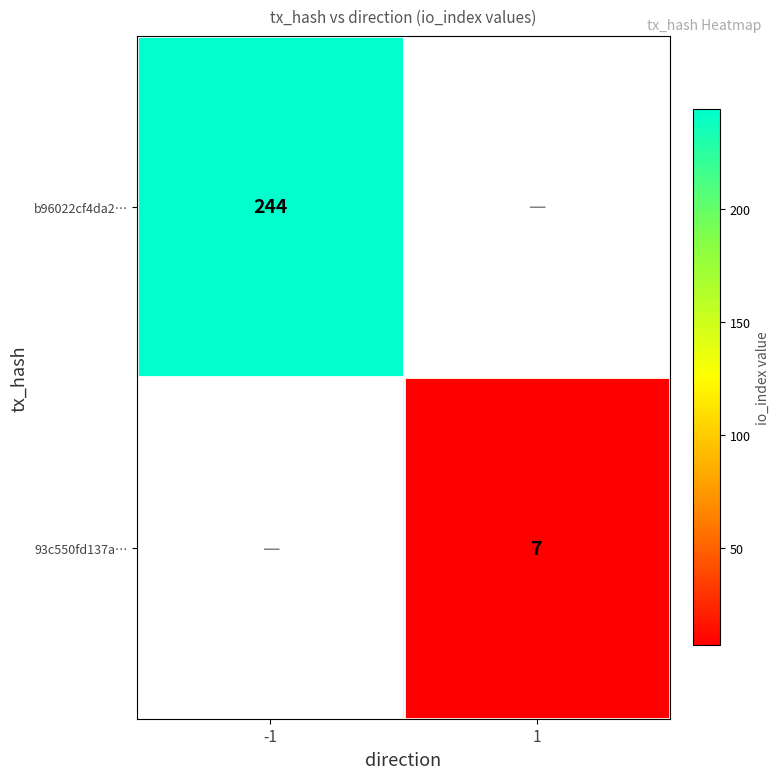

The 93c550fd137a… series shows 7 at 1. True or false?

True